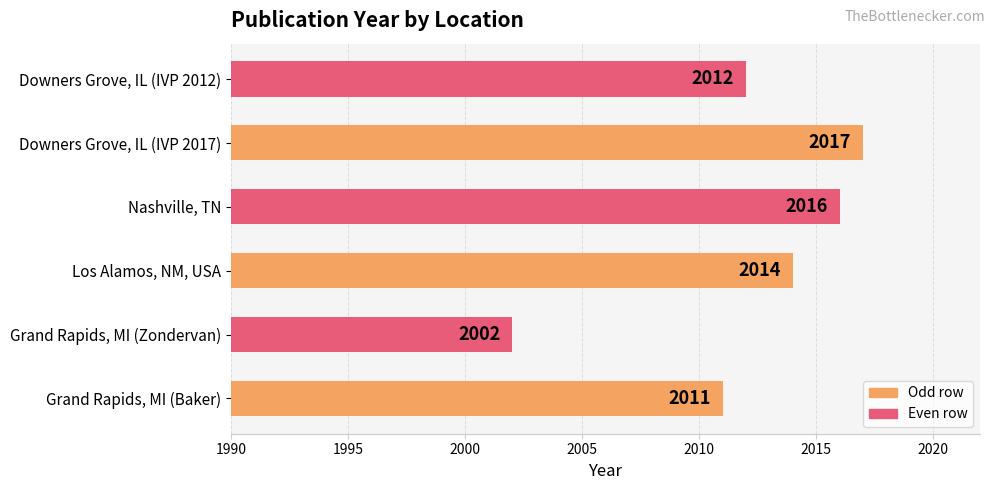

What is the change in value from Grand Rapids, MI (Zondervan) to Nashville, TN?

+14